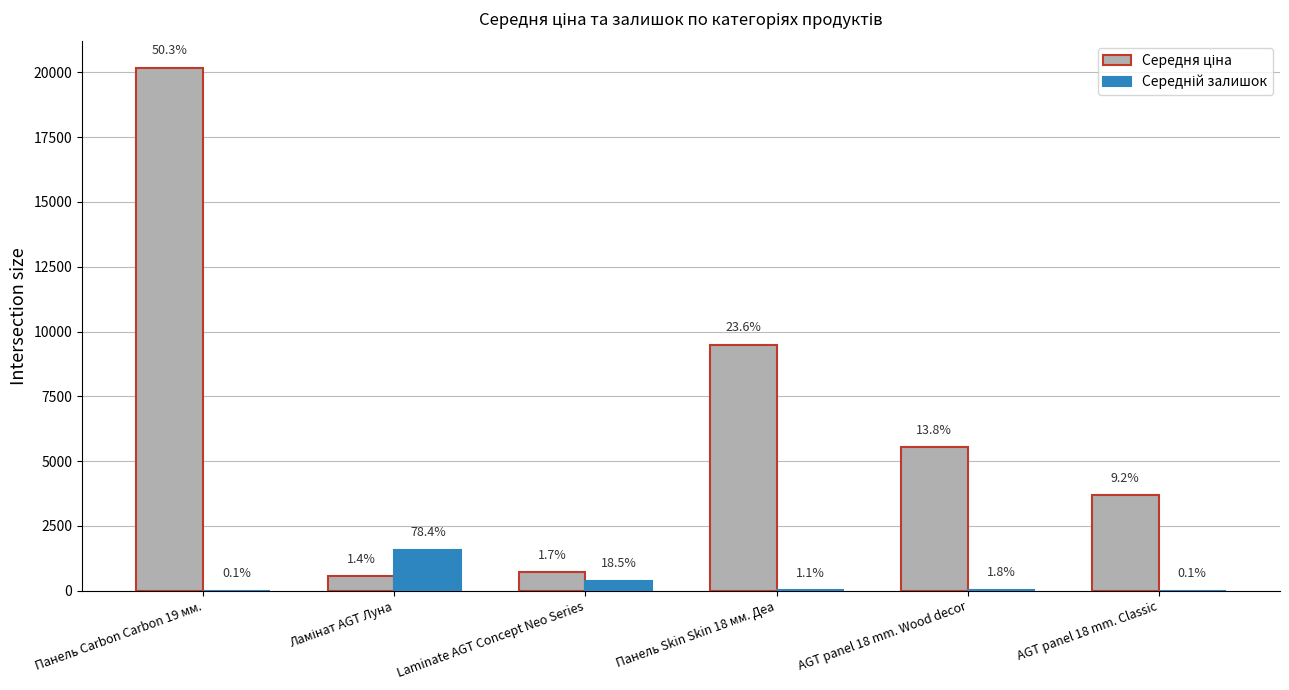

The Середній залишок series shows 413.0 at Ламінат AGT Луна. True or false?

False